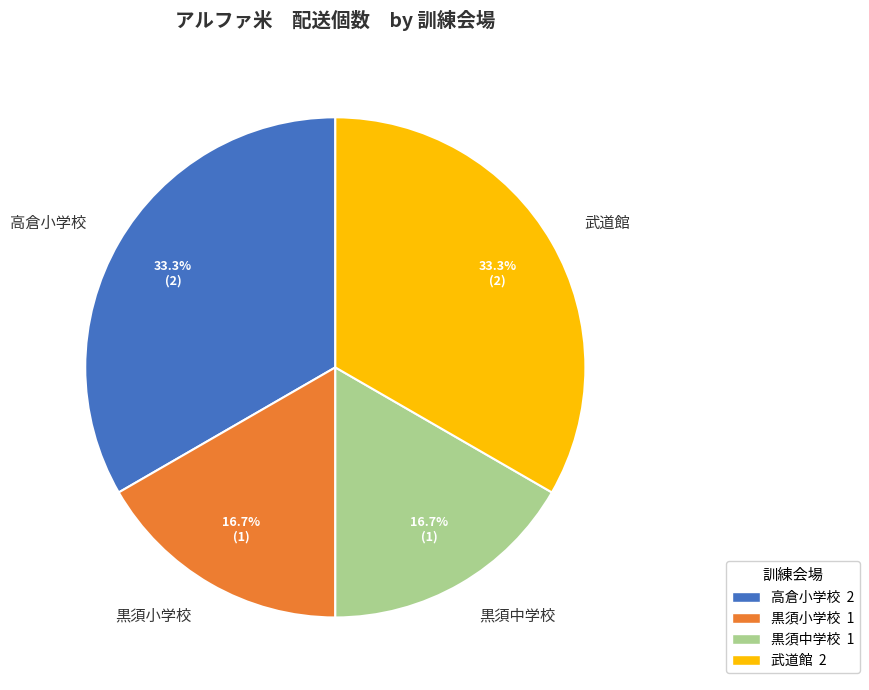

To the nearest percent, what is the difference between the largest and smallest slice percentages?

17%